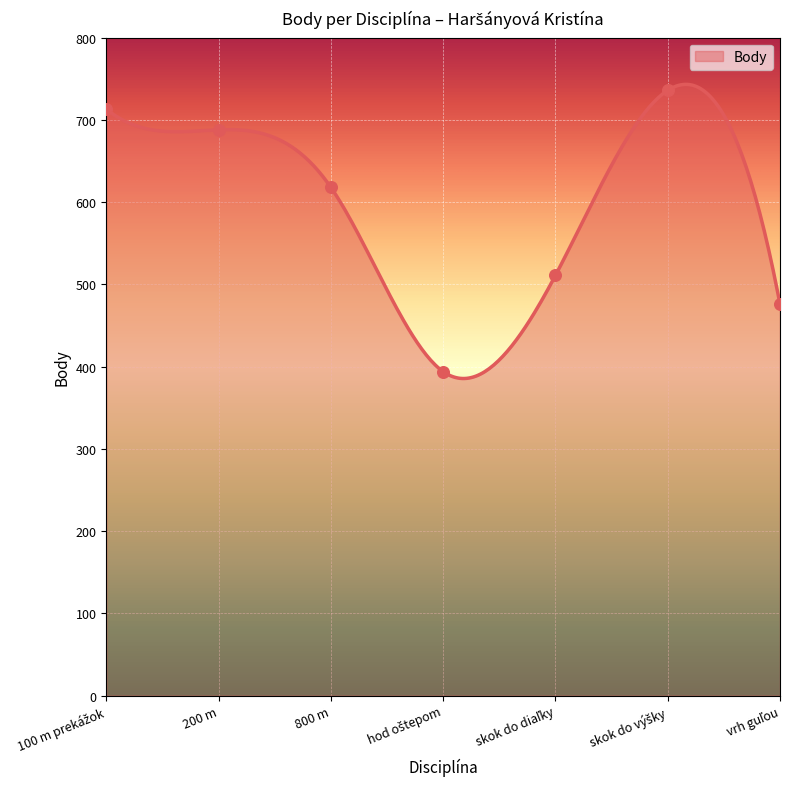

What is the change in value from hod oštepom to skok do diaľky?

+117